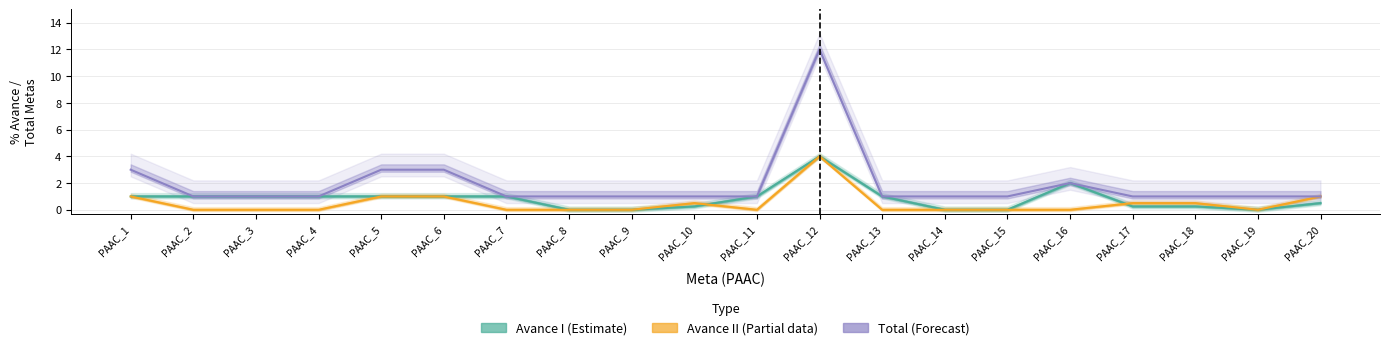

In Avance I (Estimate), how many points are higher than both neighbors (excluding endpoints)?

2